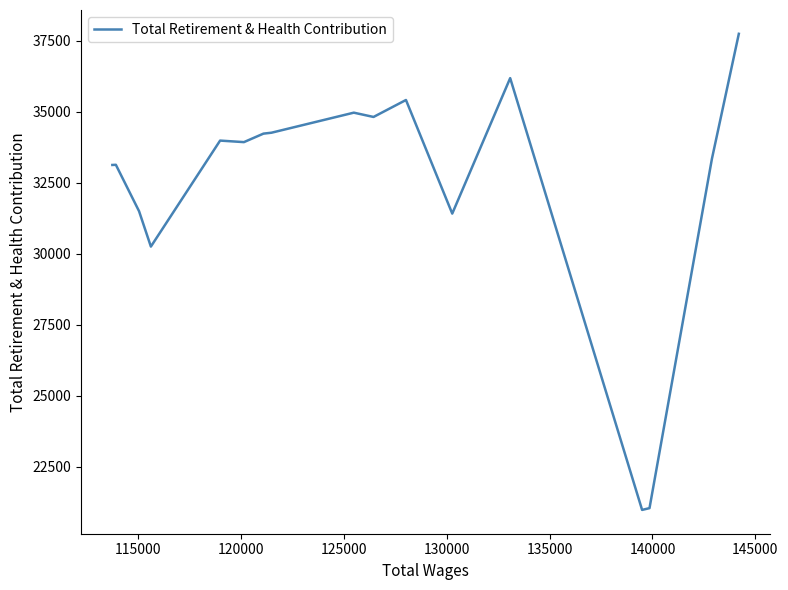

What is the difference between the maximum and minimum values?

16760